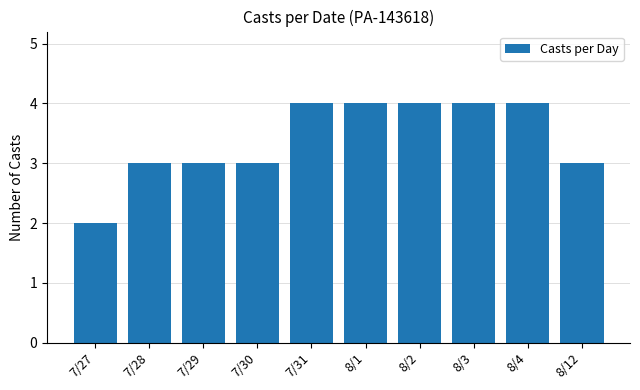

Reading left to right, list all the values displayed in this chart.

2	3	3	3	4	4	4	4	4	3